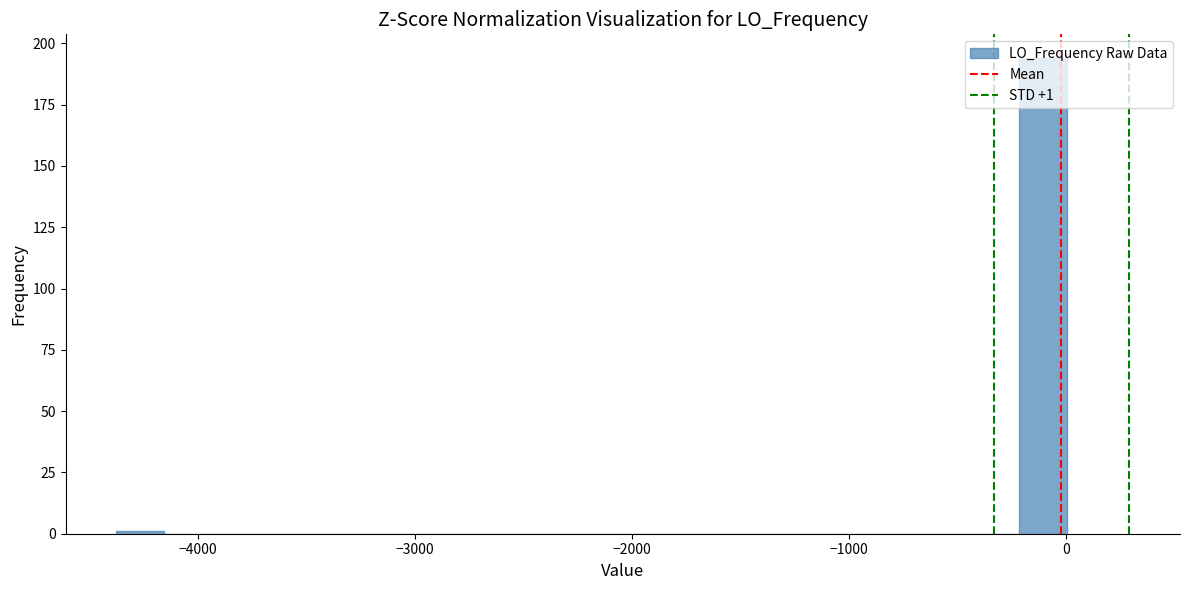

Read against the x-axis, roughly where is the centre of the tallest bar?

-100